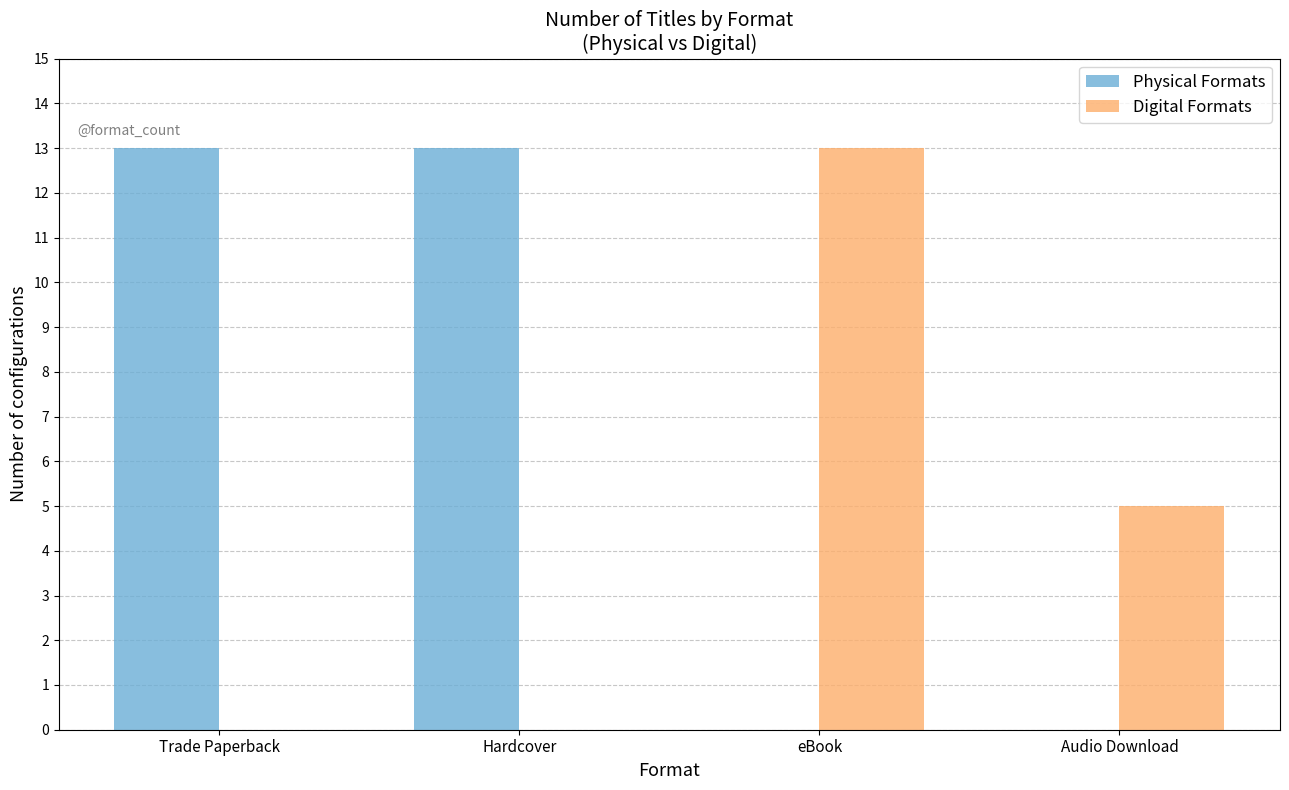

Which series changed the most between Hardcover and Audio Download?

Physical Formats